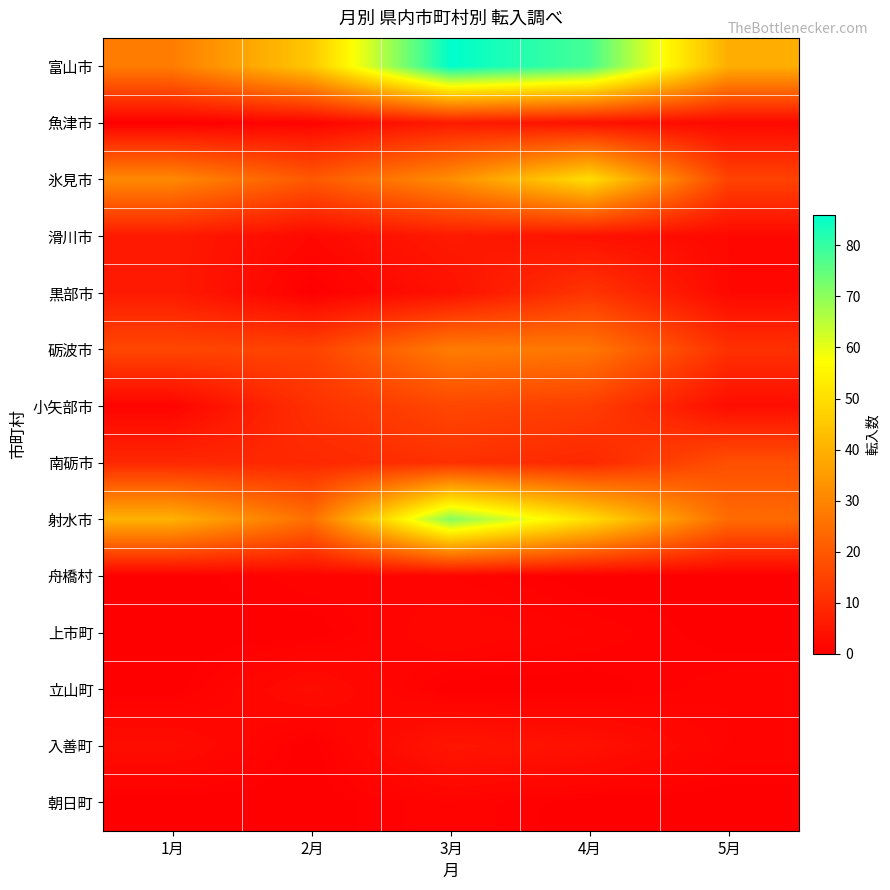

Reading left to right, transcribe all the data shown in this chart.

富山市: 1月=28	2月=45	3月=86	4月=78	5月=39
魚津市: 1月=0	2月=1	3月=6	4月=4	5月=2
氷見市: 1月=31	2月=20	3月=32	4月=50	5月=15
滑川市: 1月=6	2月=2	3月=6	4月=4	5月=2
黒部市: 1月=6	2月=0	3月=4	4月=12	5月=2
砺波市: 1月=16	2月=15	3月=28	4月=27	5月=11
小矢部市: 1月=1	2月=11	3月=16	4月=14	5月=3
南砺市: 1月=9	2月=9	3月=11	4月=9	5月=18
射水市: 1月=40	2月=25	3月=71	4月=50	5月=24
舟橋村: 1月=0	2月=1	3月=1	4月=0	5月=0
上市町: 1月=0	2月=0	3月=2	4月=1	5月=0
立山町: 1月=0	2月=3	3月=0	4月=0	5月=1
入善町: 1月=3	2月=0	3月=5	4月=4	5月=1
朝日町: 1月=0	2月=0	3月=1	4月=0	5月=0